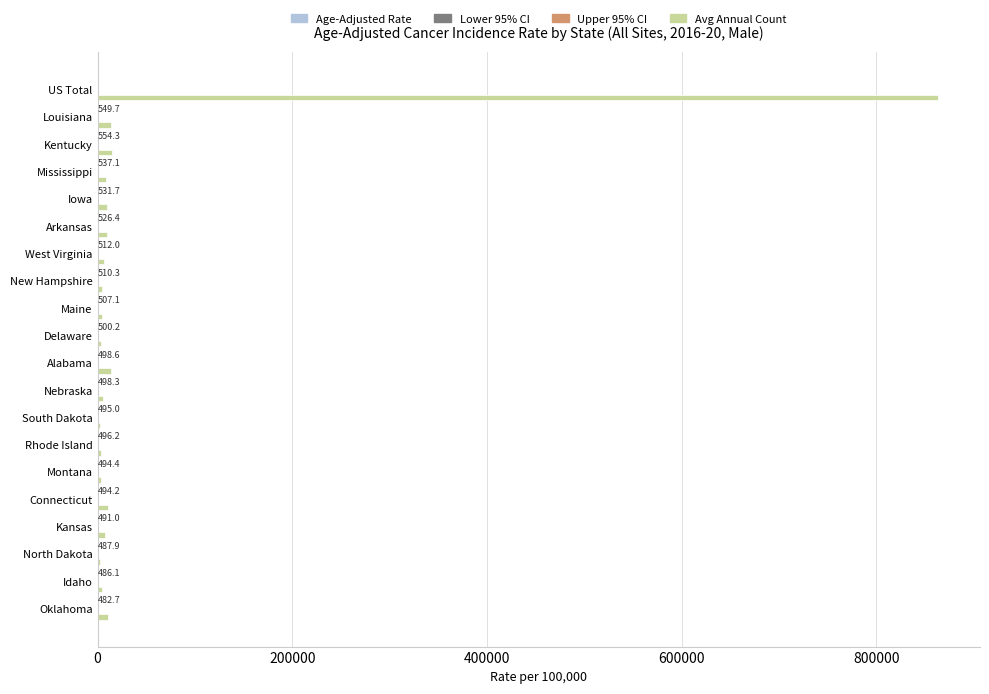

What is the maximum value shown in the chart?

863255.0